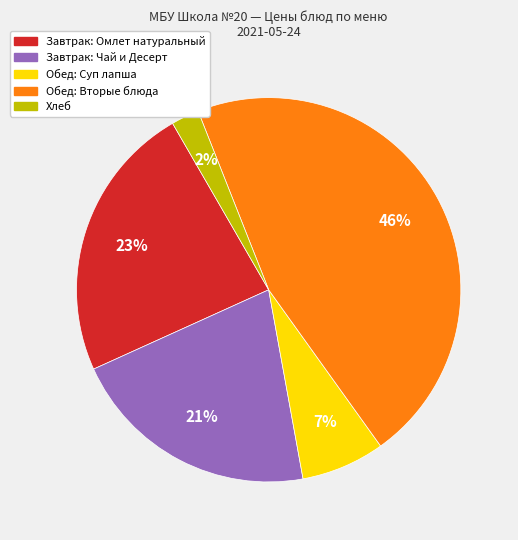

To the nearest percent, what is the average slice percentage?

20%